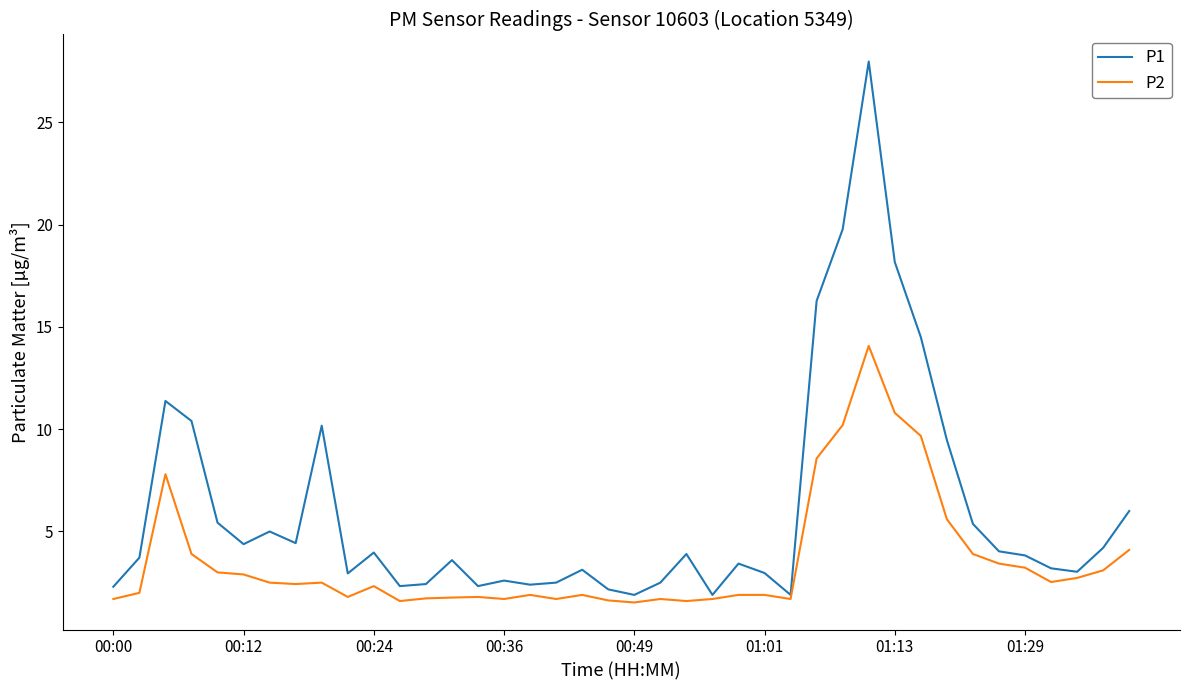

What are all the series names shown in the legend?

P1, P2